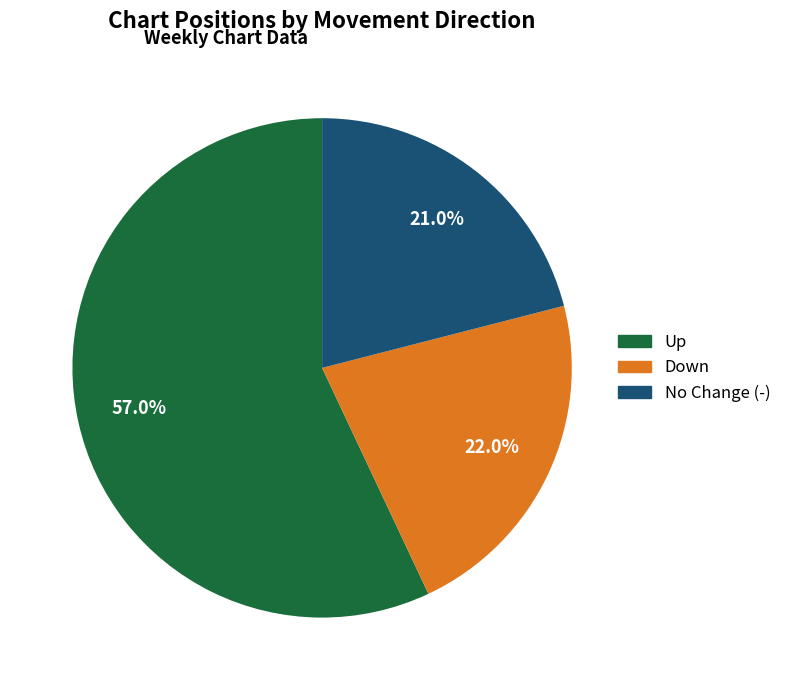

Count the number of slices in the pie.

3